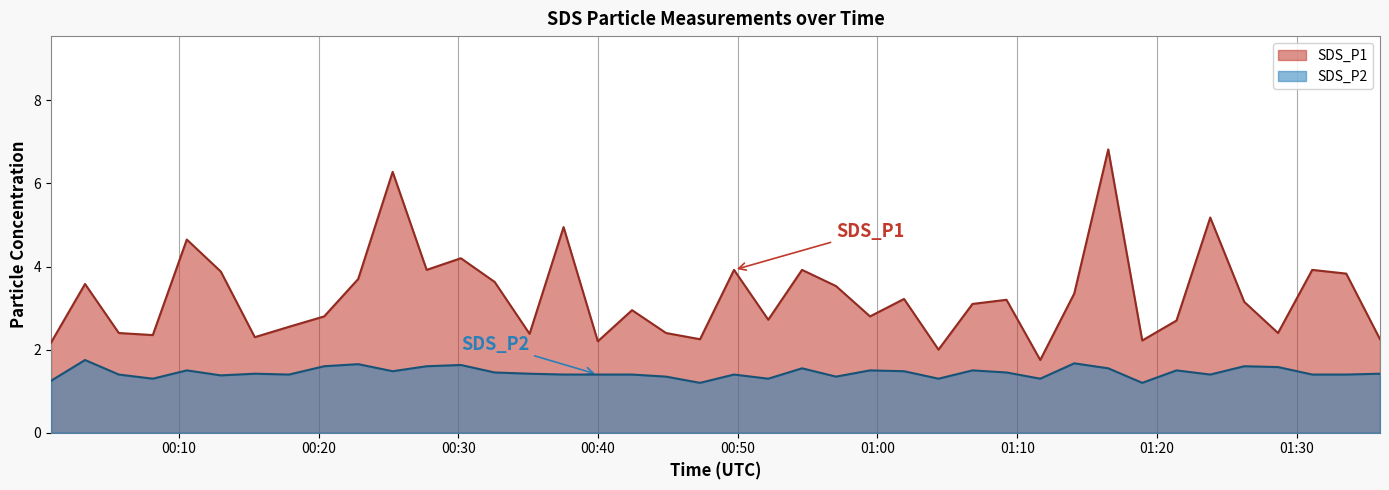

Which series has the largest range (max minus min)?

SDS_P1